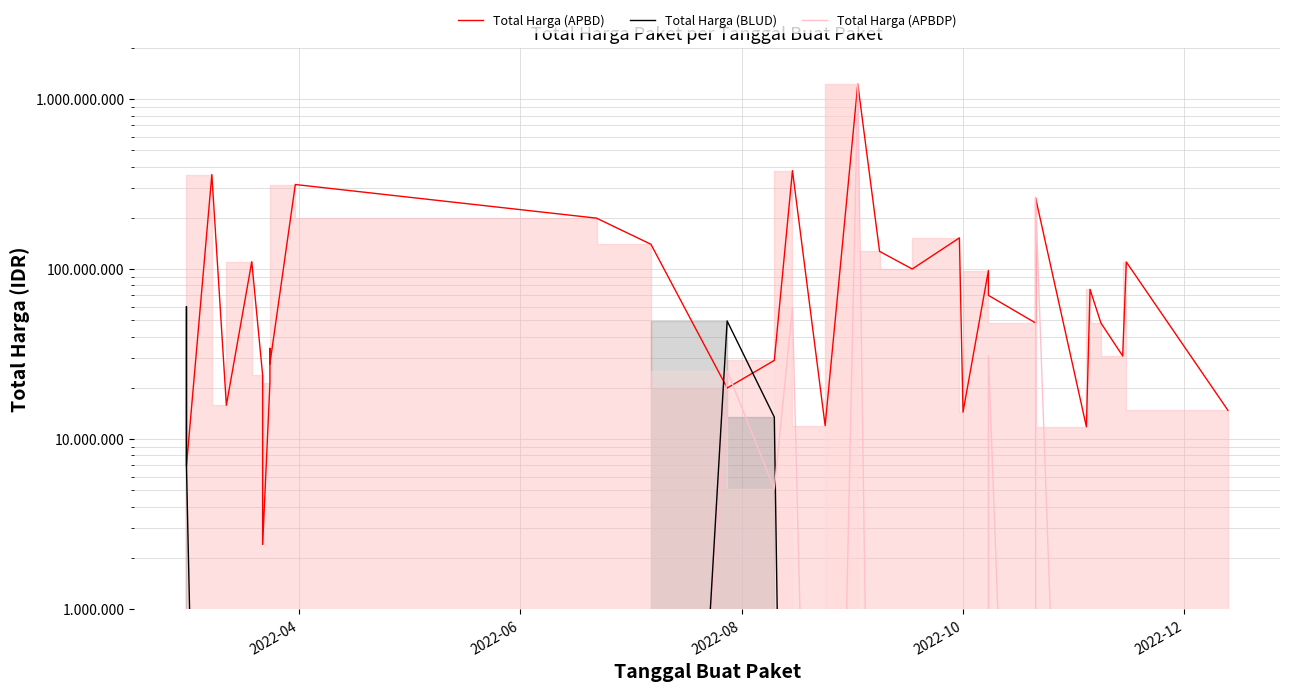

How many times do Total Harga (APBD) and Total Harga (BLUD) cross each other?

2